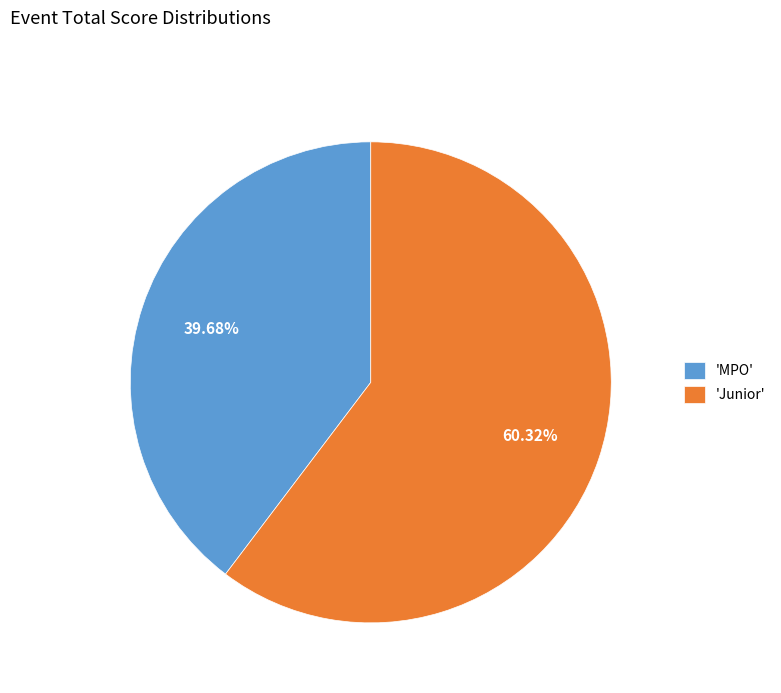

To the nearest percent, what is the average slice percentage?

50%